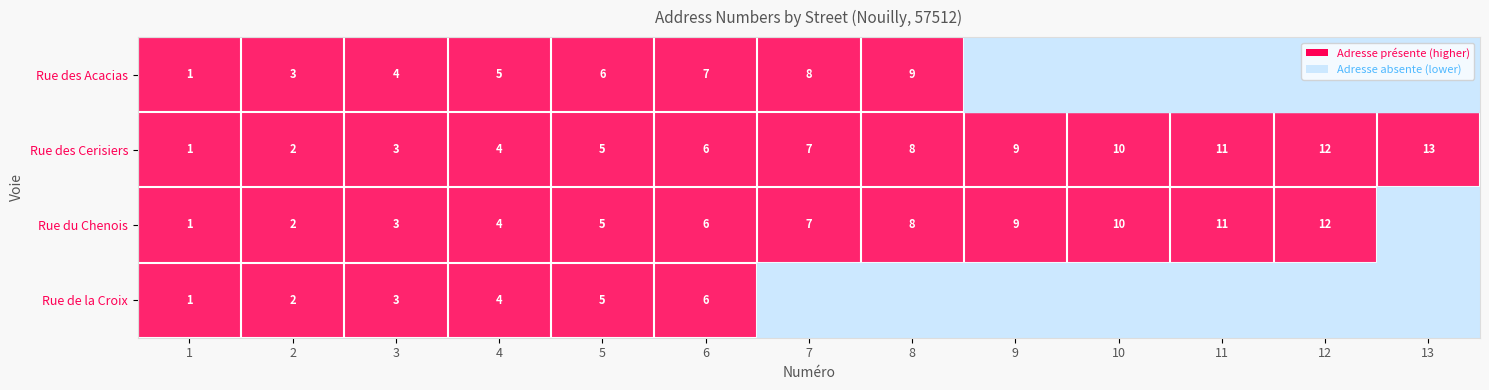

What is the difference between the Rue du Chenois values at 3 and 6?

3